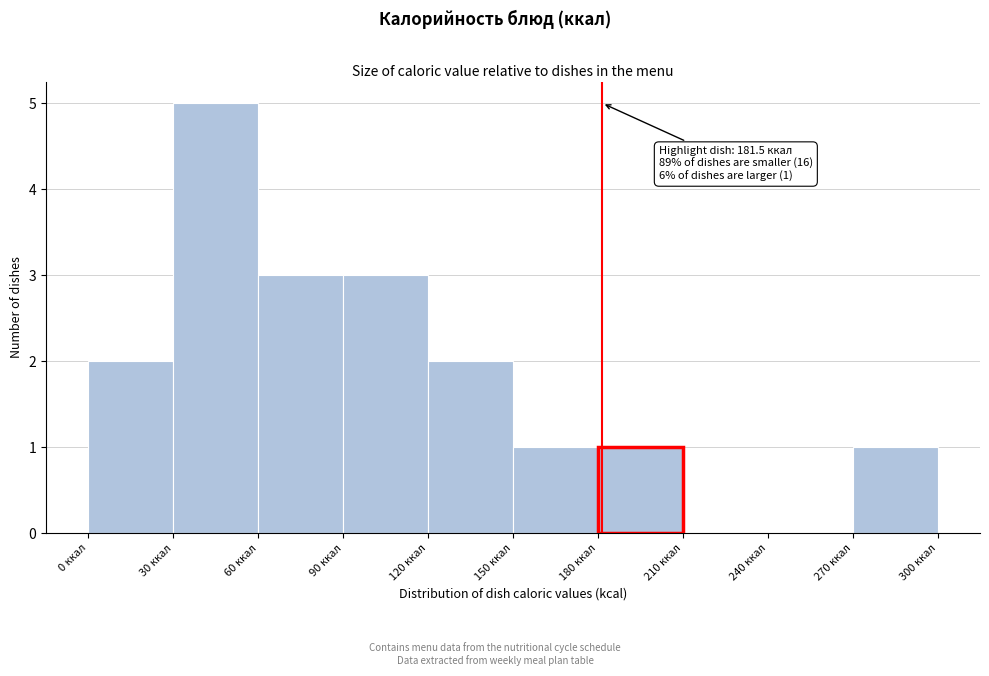

Over which range of the x-axis is the bar tallest?

30 to 60